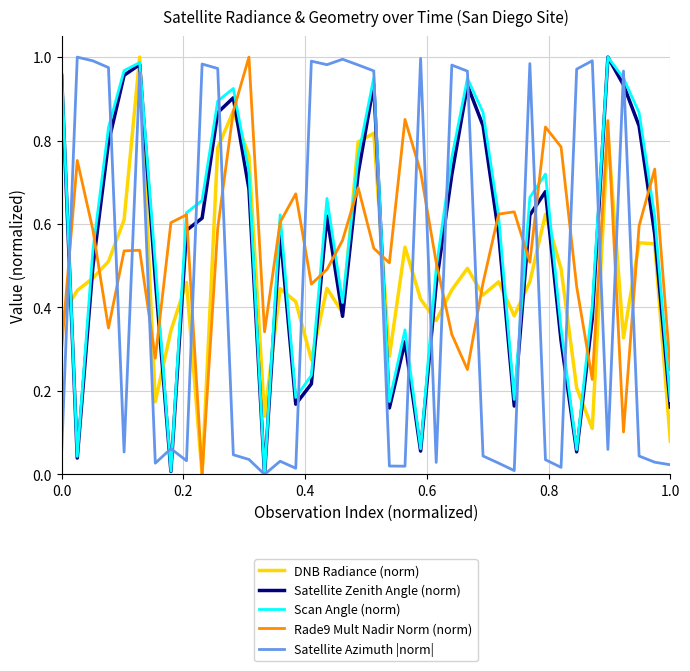

How many distinct data groups are displayed?

5